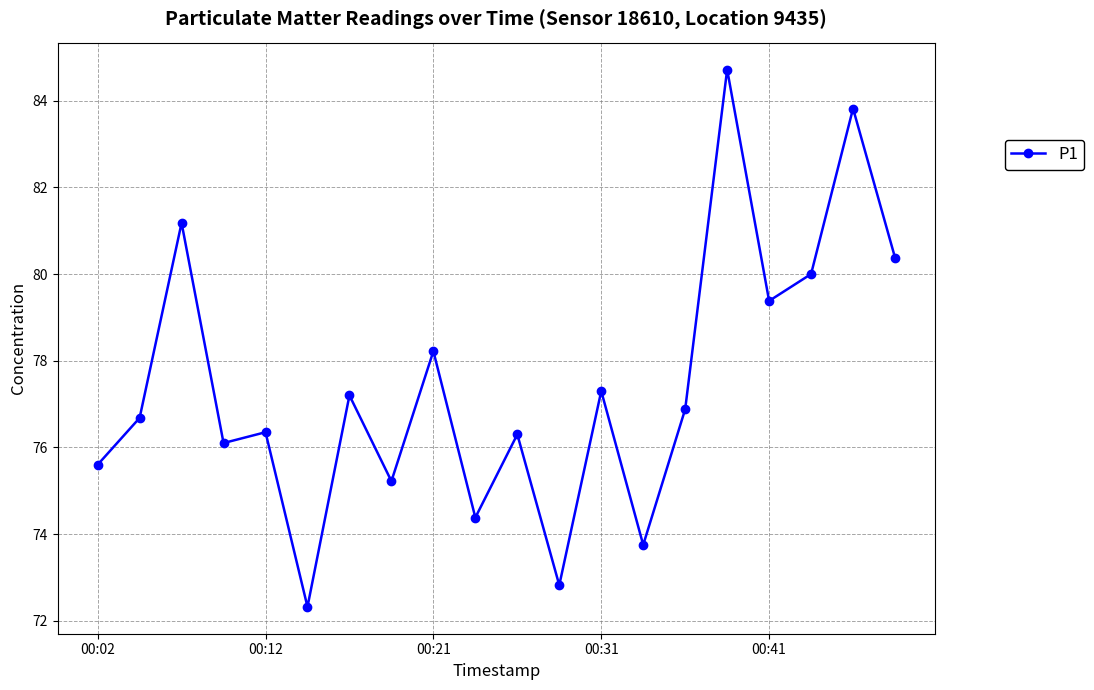

True or false: the data has more than 2 interior local peaks.

True